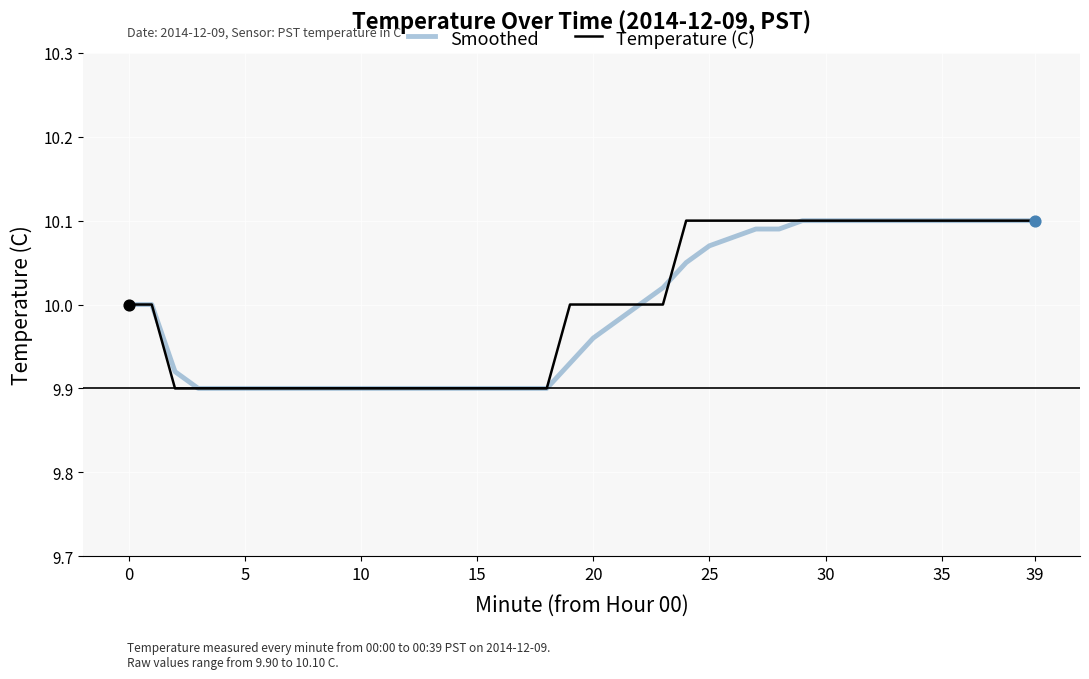

At how many categories does at least one series exceed 9?

40